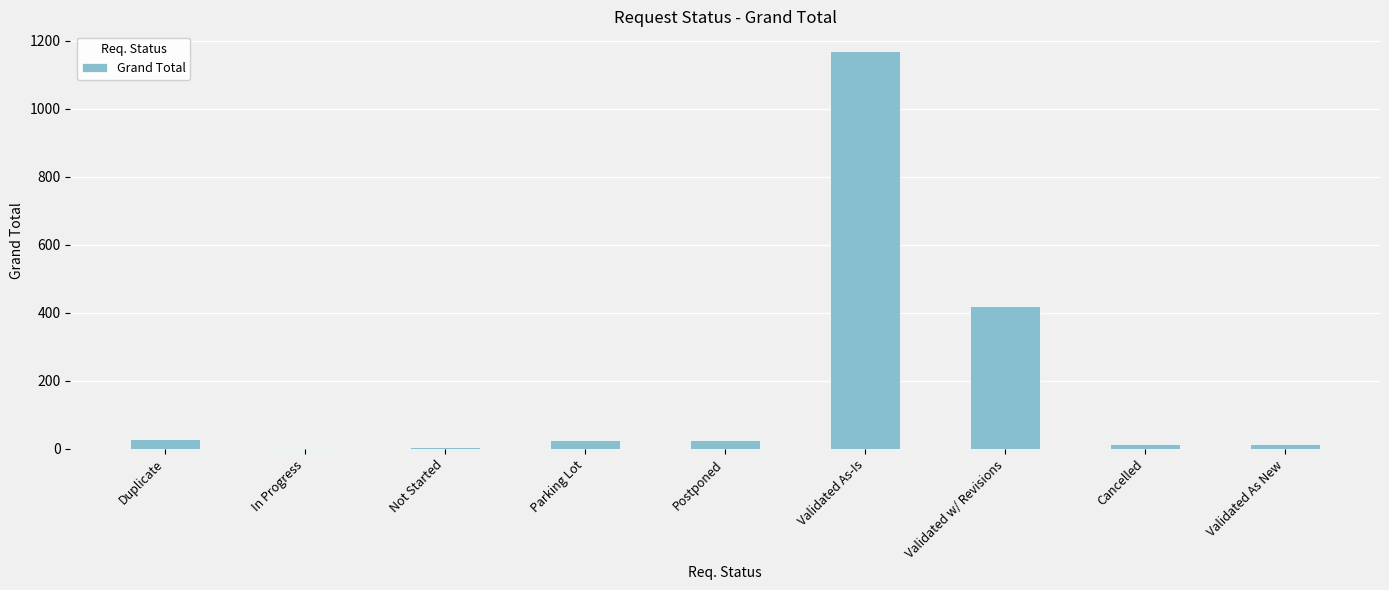

Are the bars horizontal?

No